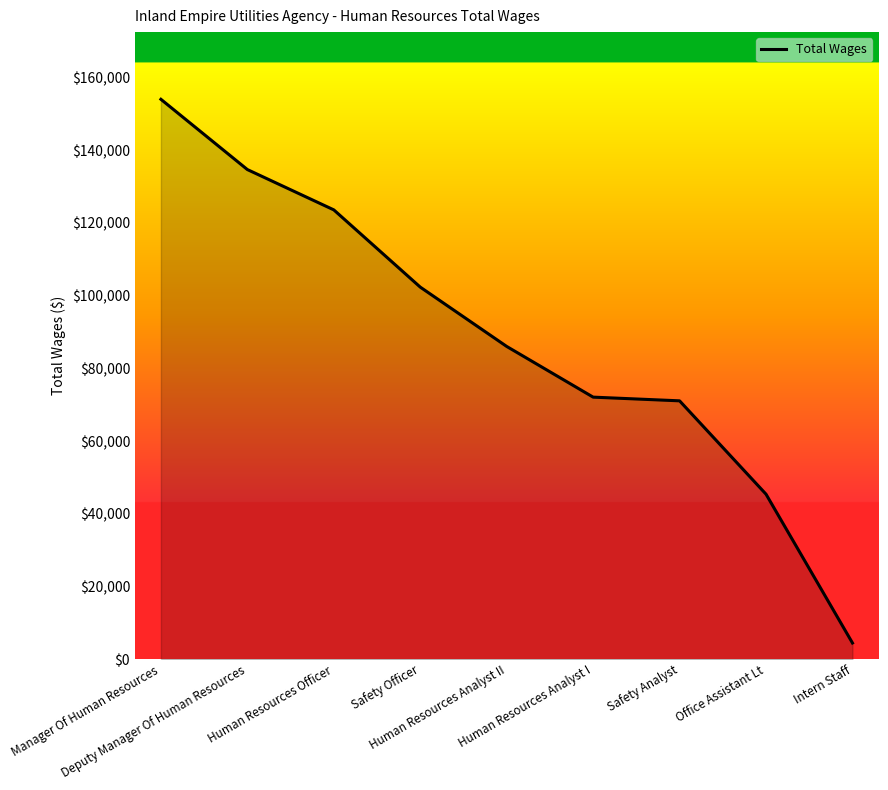

Does the chart have visible grid lines?

No